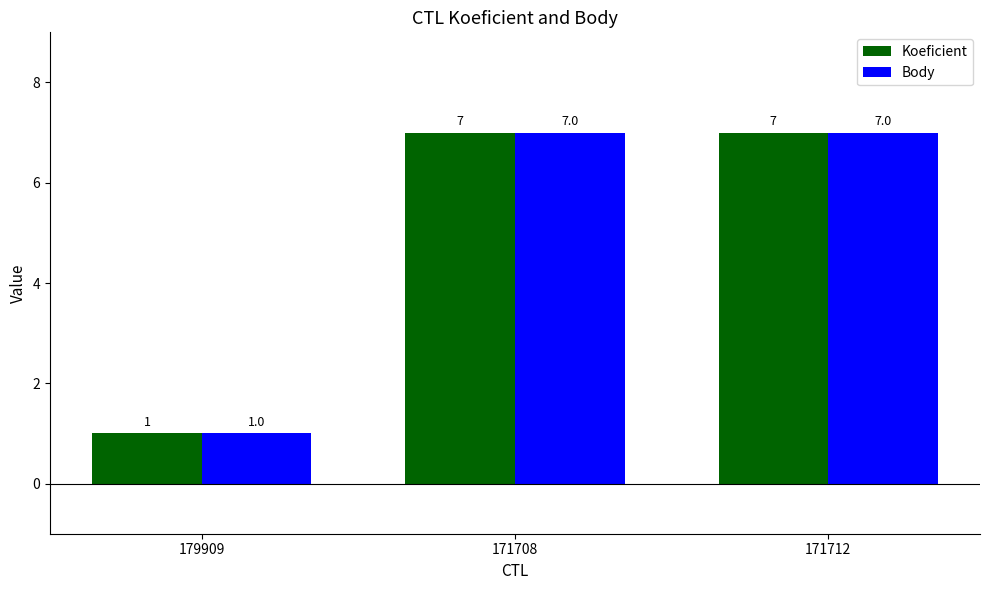

What is the average value of the Koeficient series?

5